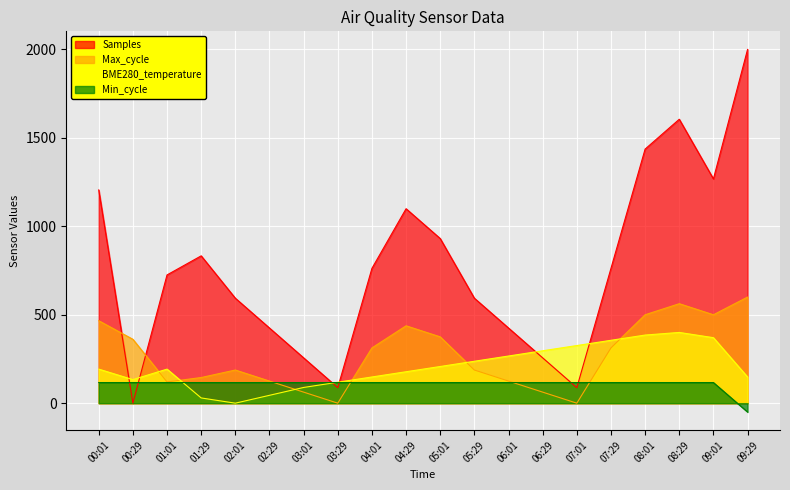

What is the value of the Max_cycle point at the 16th from the left?

312.5